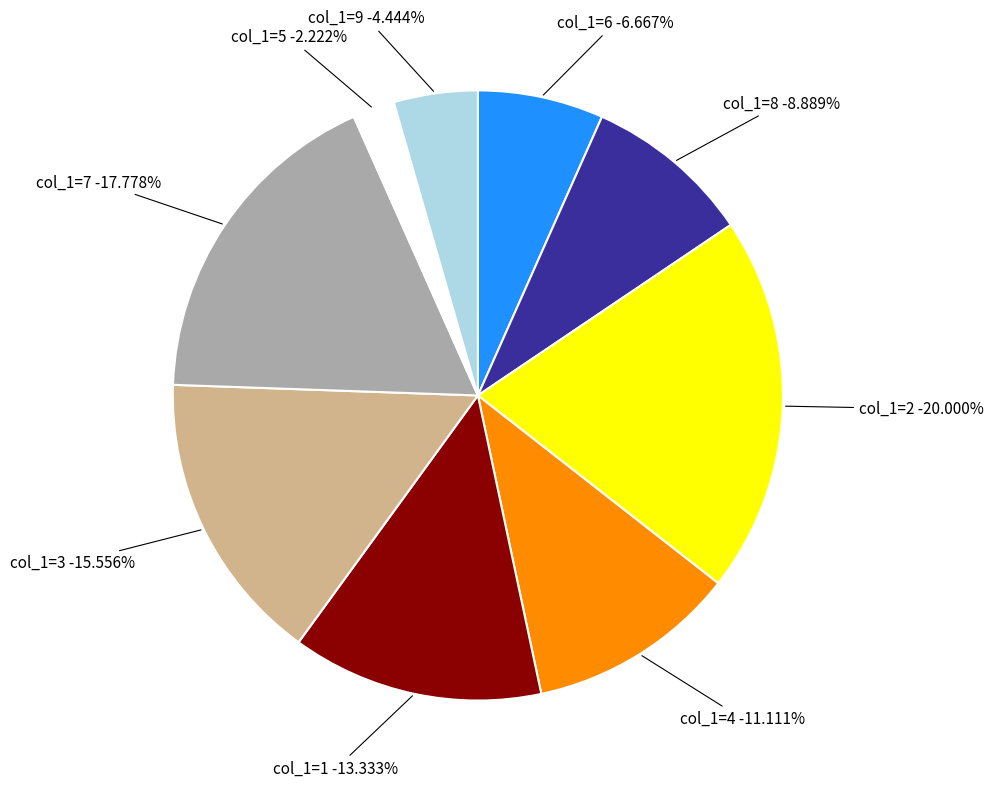

Which has a higher value, col_1=8 or col_1=1?

col_1=1